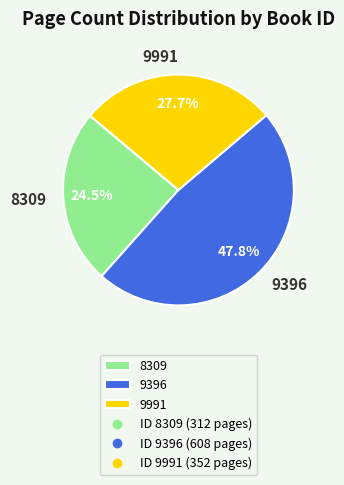

To the nearest percent, what percentage of the pie is 9991?

28%